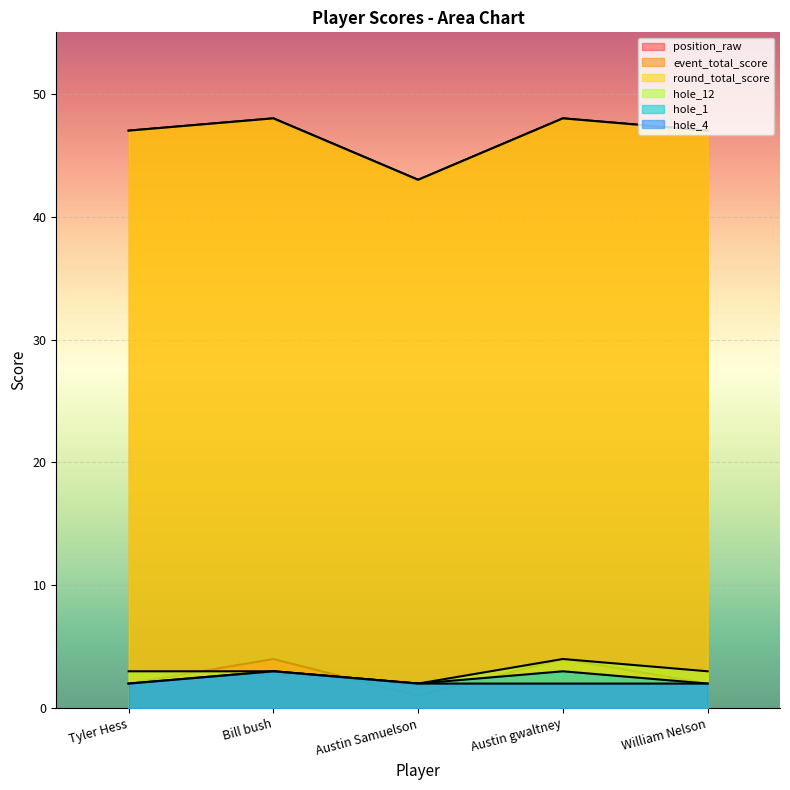

How many interior local valleys does the hole_1 series have?

1